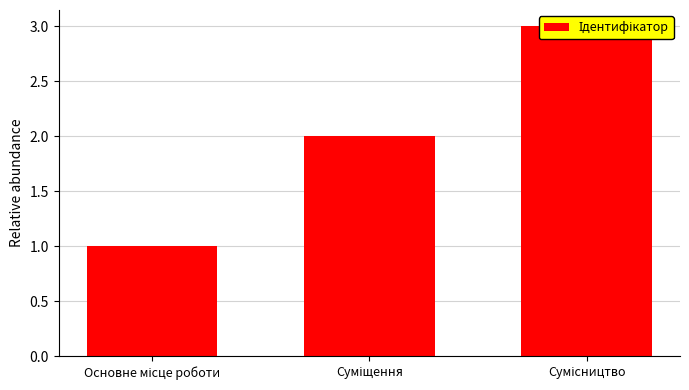

Count the number of categories in the chart.

3